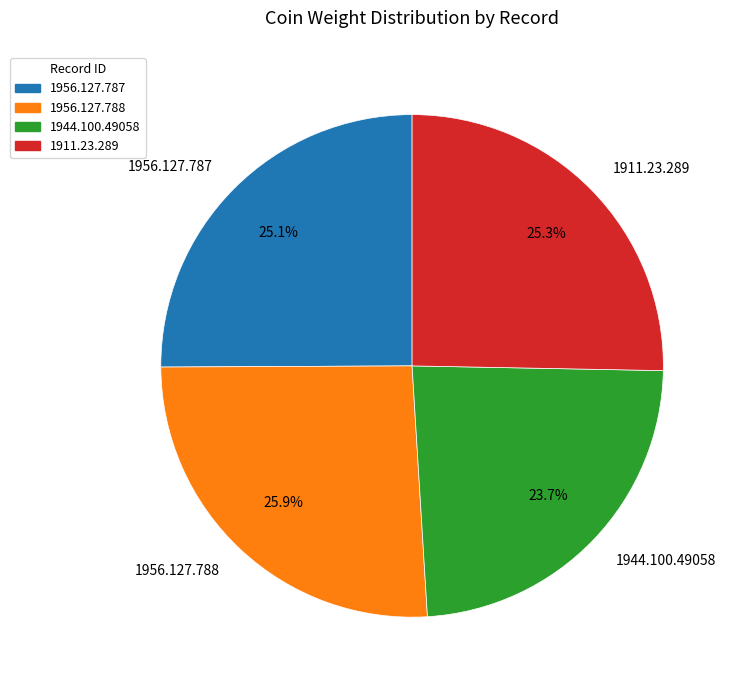

Is the sum of 1956.127.788 and 1956.127.787 greater than half?

Yes